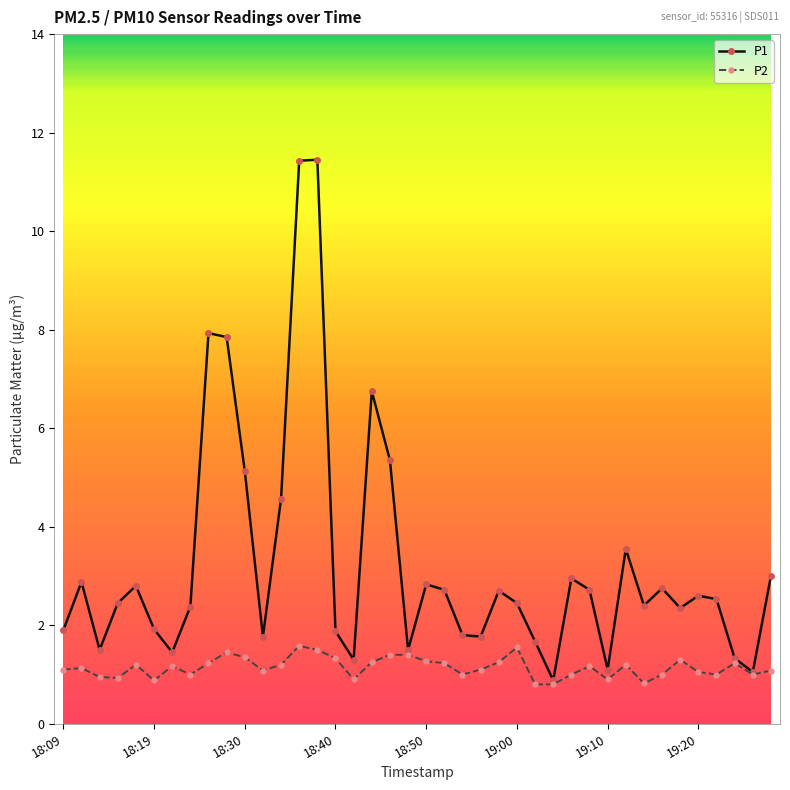

What is the smallest value displayed?

0.8